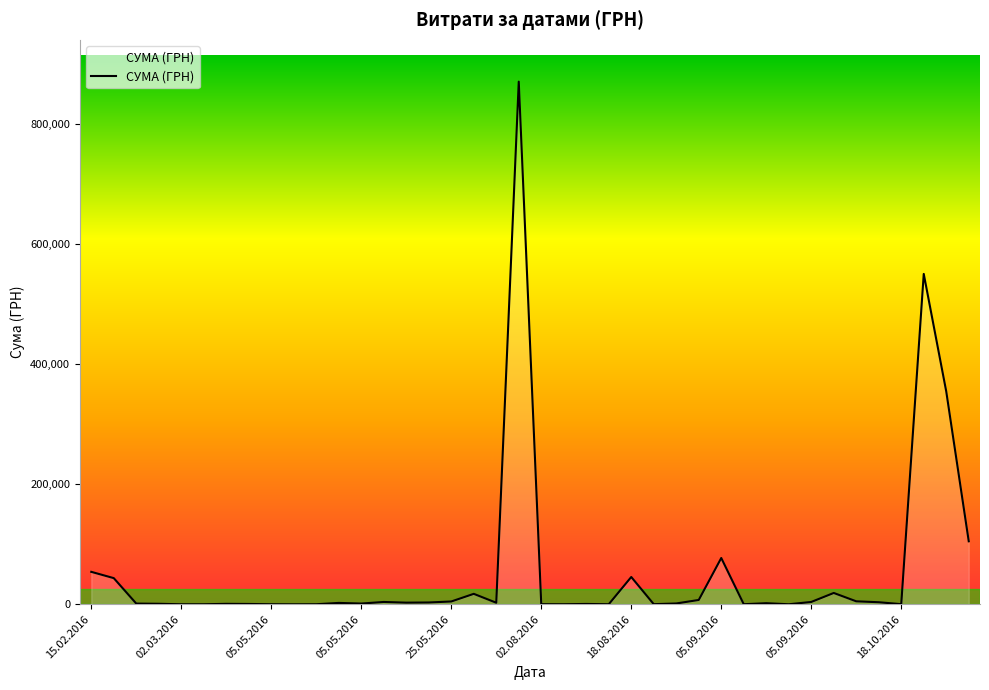

What is the greatest value displayed?

869860.6